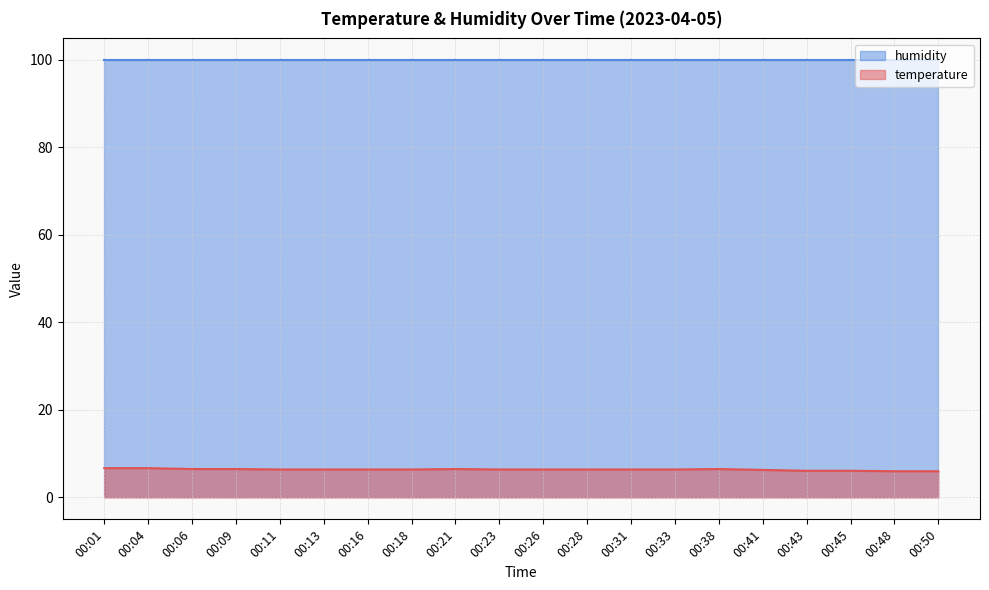

True or false: the data has more than 0 interior local peaks.

True